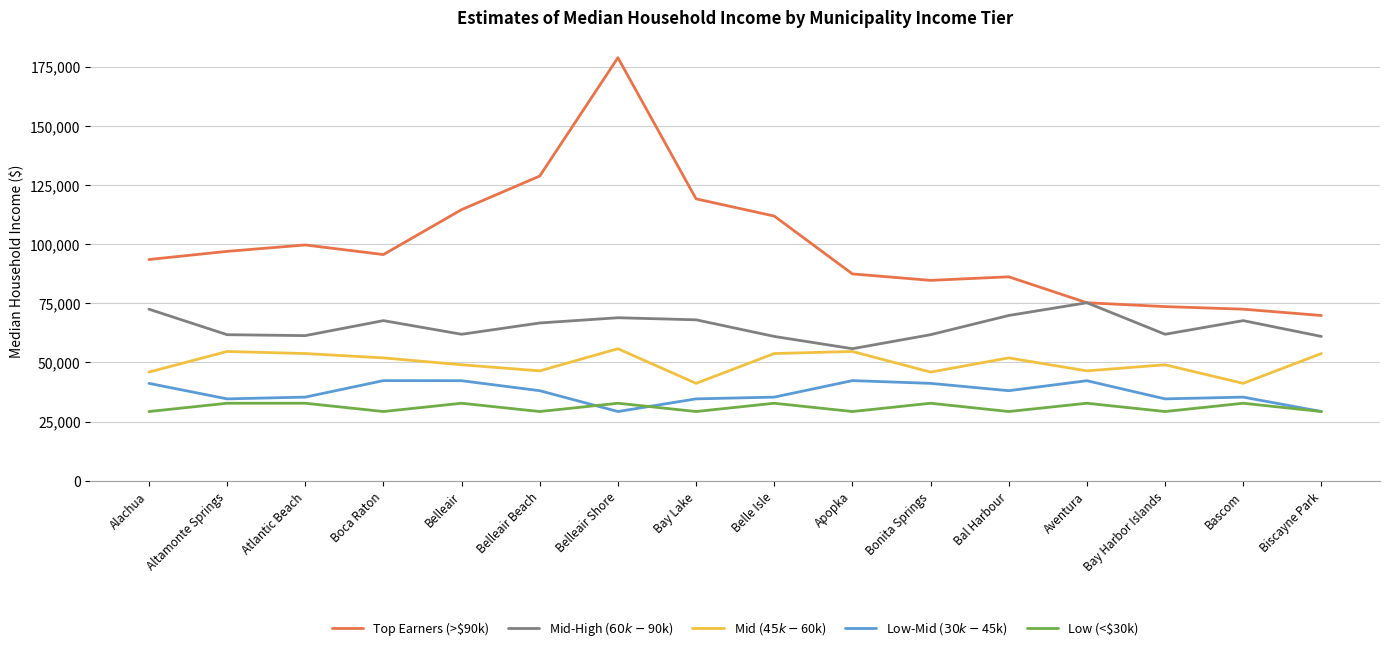

True or false: Low-Mid ($30k-$45k) has more than 0 interior local peaks.

True